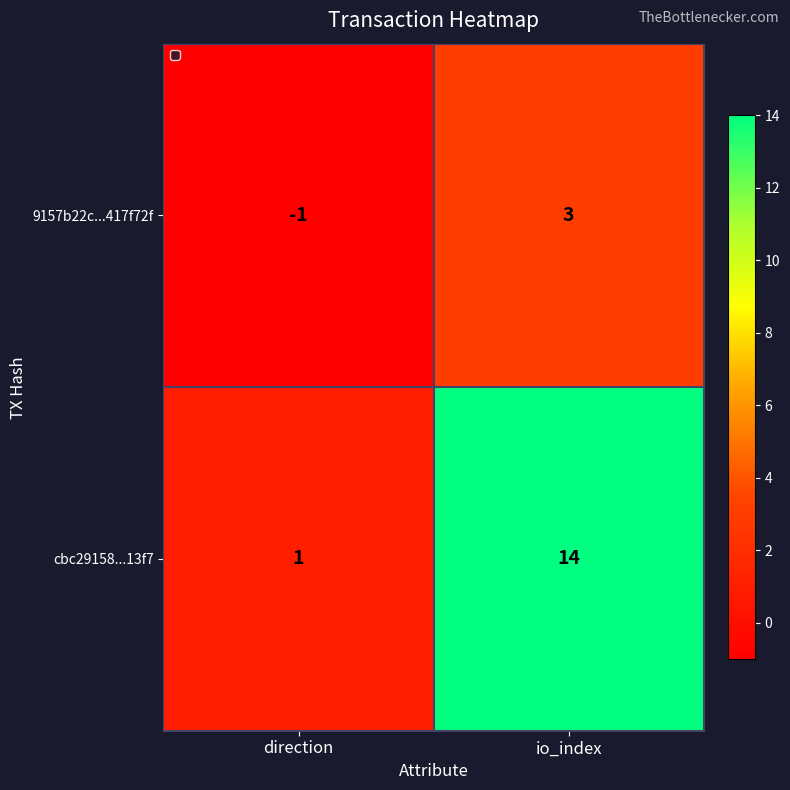

What is the difference between the maximum and minimum values in the cbc29158...13f7 series?

13